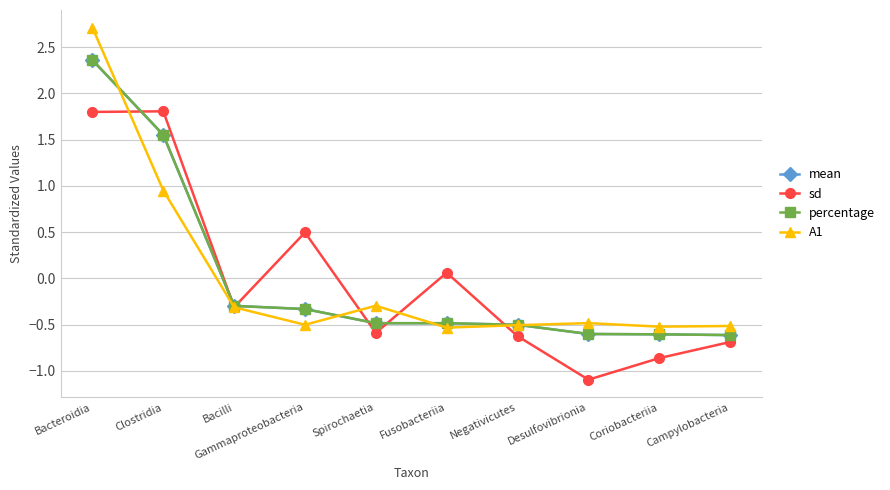

At how many categories does at least one series exceed 0?

4